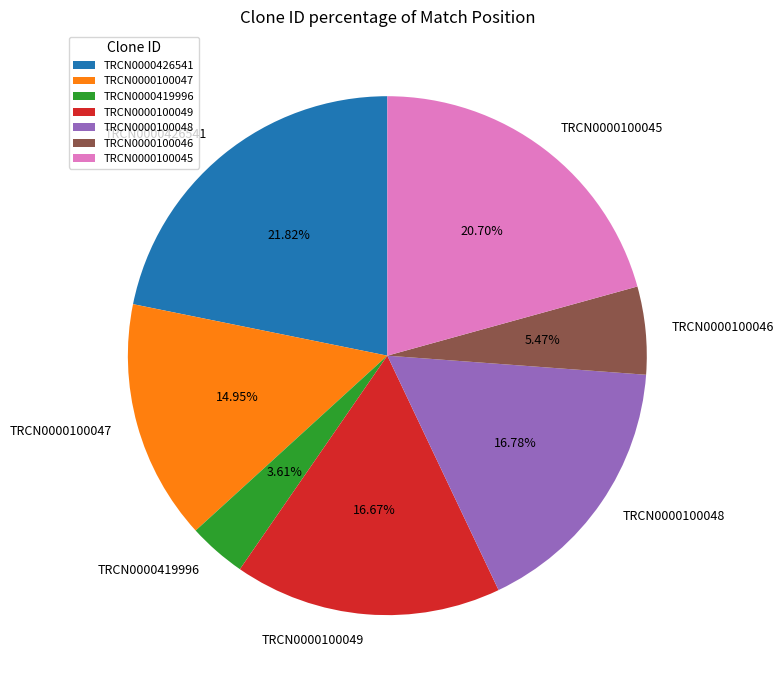

Count the number of slices in the pie.

7